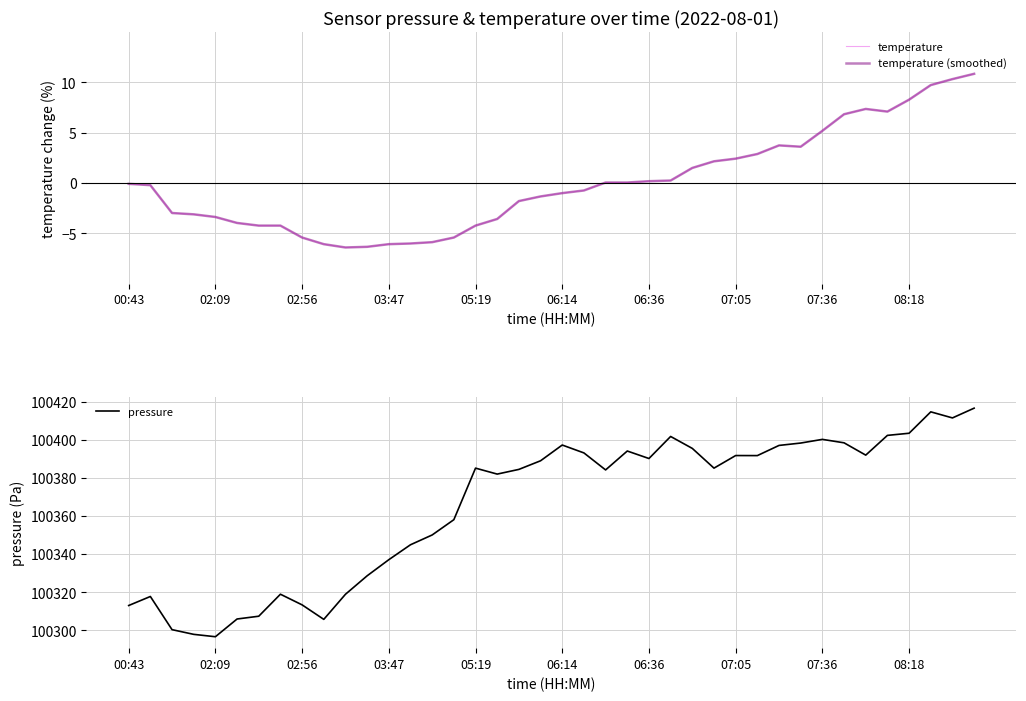

The value of pressure at 34 is 166136.8. True or false?

False